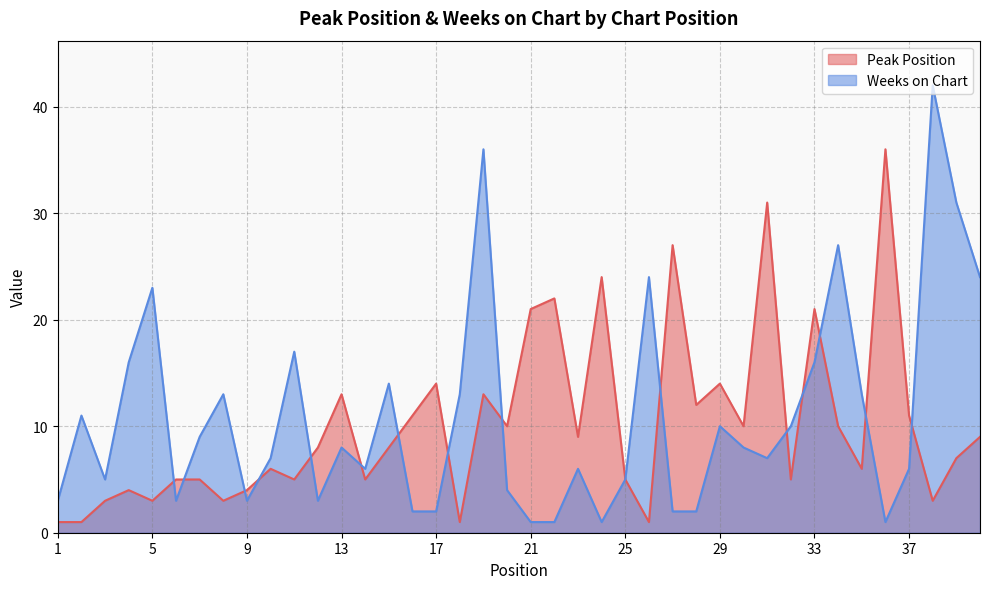

What is the greatest value displayed?

42